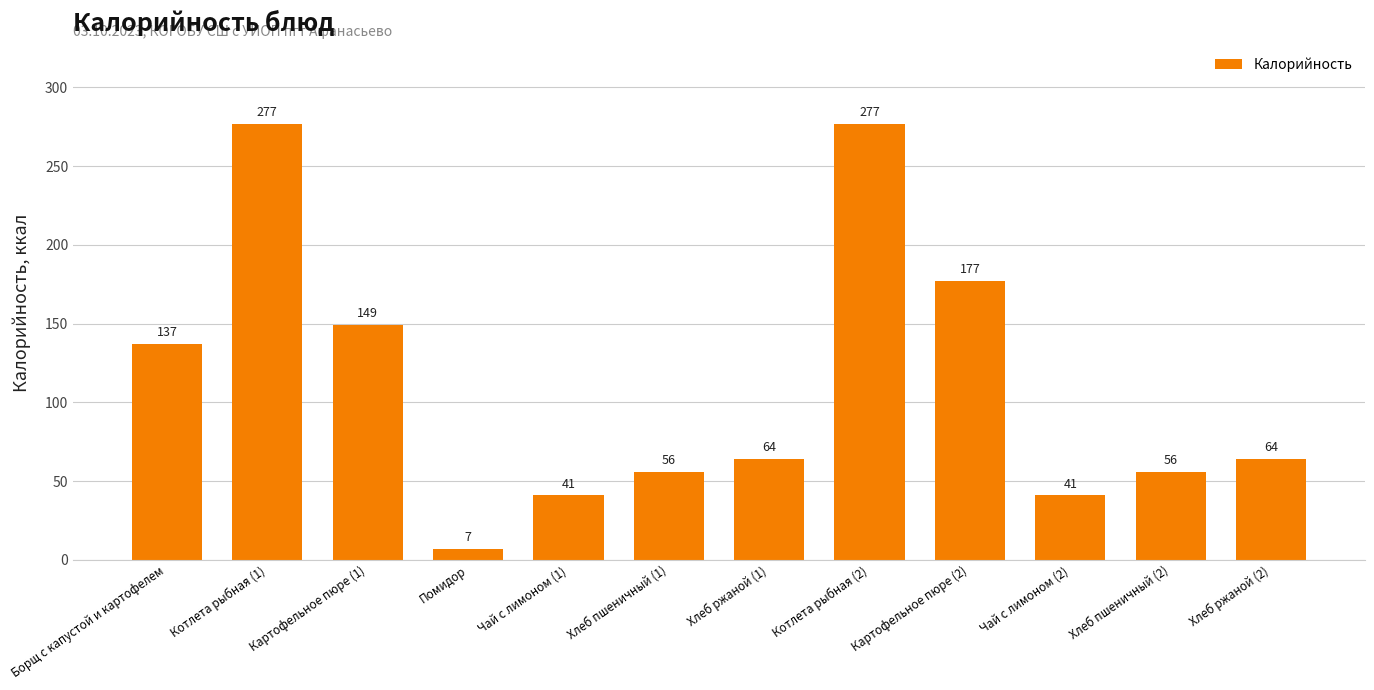

Is it true that the value at Котлета рыбная (2) is 277?

True